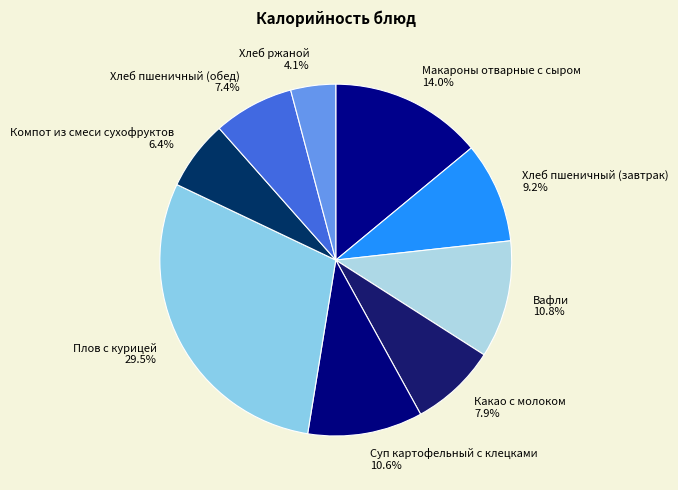

What percentage is the Суп картофельный с клецками slice, to the nearest percent?

11%